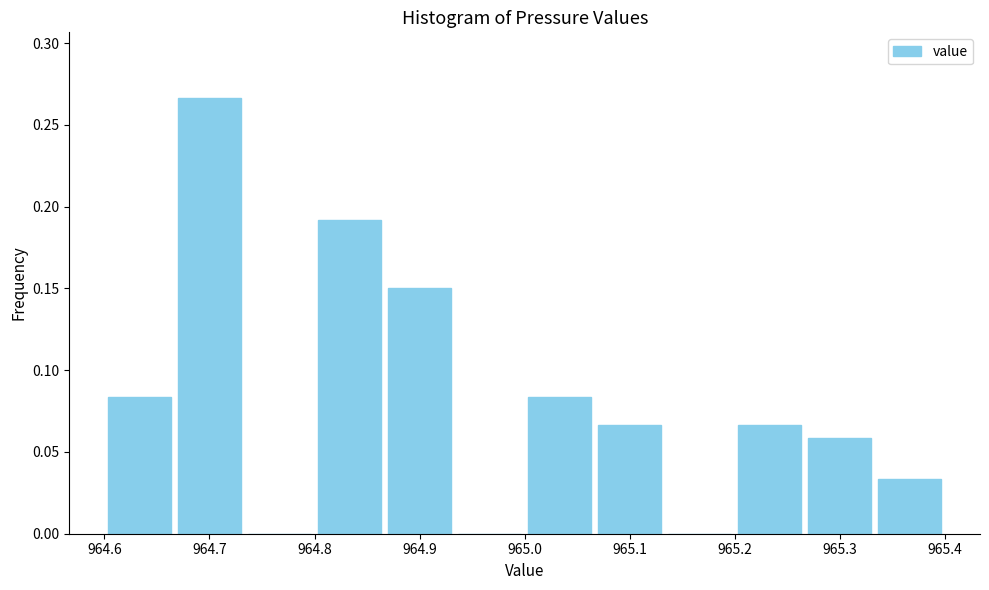

Reading left to right, transcribe this chart: for each bar, give the range it covers on the x-axis and its height. Neither the bar edges nor the heights are printed on the chart, so give them approximately, as read against the axes.

964.60 to 964.67: 0.085
964.67 to 964.73: 0.265
964.73 to 964.80: 0
964.80 to 964.87: 0.190
964.87 to 964.93: 0.150
964.93 to 965.00: 0
965.00 to 965.07: 0.085
965.07 to 965.13: 0.065
965.13 to 965.20: 0
965.20 to 965.27: 0.065
965.27 to 965.33: 0.060
965.33 to 965.40: 0.035